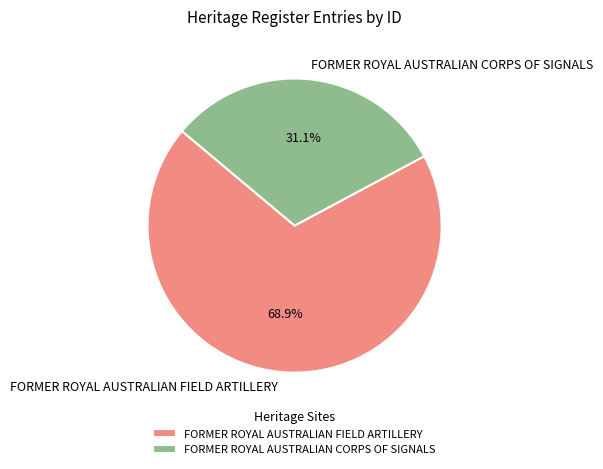

Does FORMER ROYAL AUSTRALIAN FIELD ARTILLERY account for over 50% of the chart?

Yes